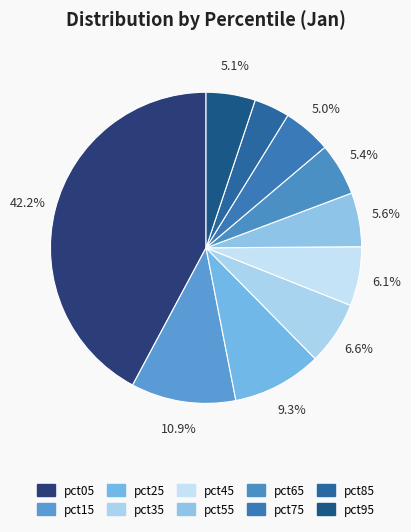

To the nearest percent, what is the difference between the largest and smallest slice percentages?

38%